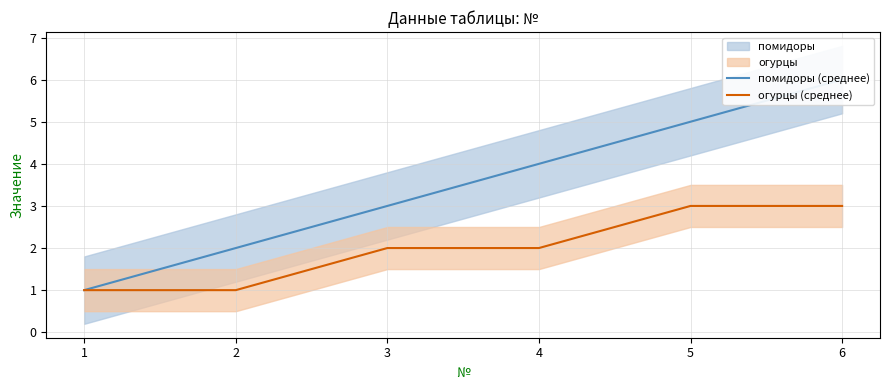

Rank the series at 6 from highest to lowest value.

помидоры (среднее), огурцы (среднее)